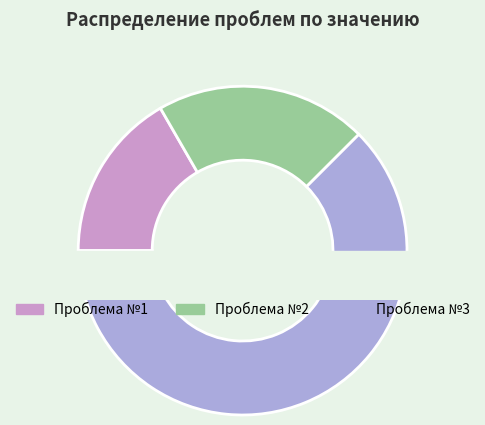

Is it true that Проблема №3 is 76% of the pie?

False